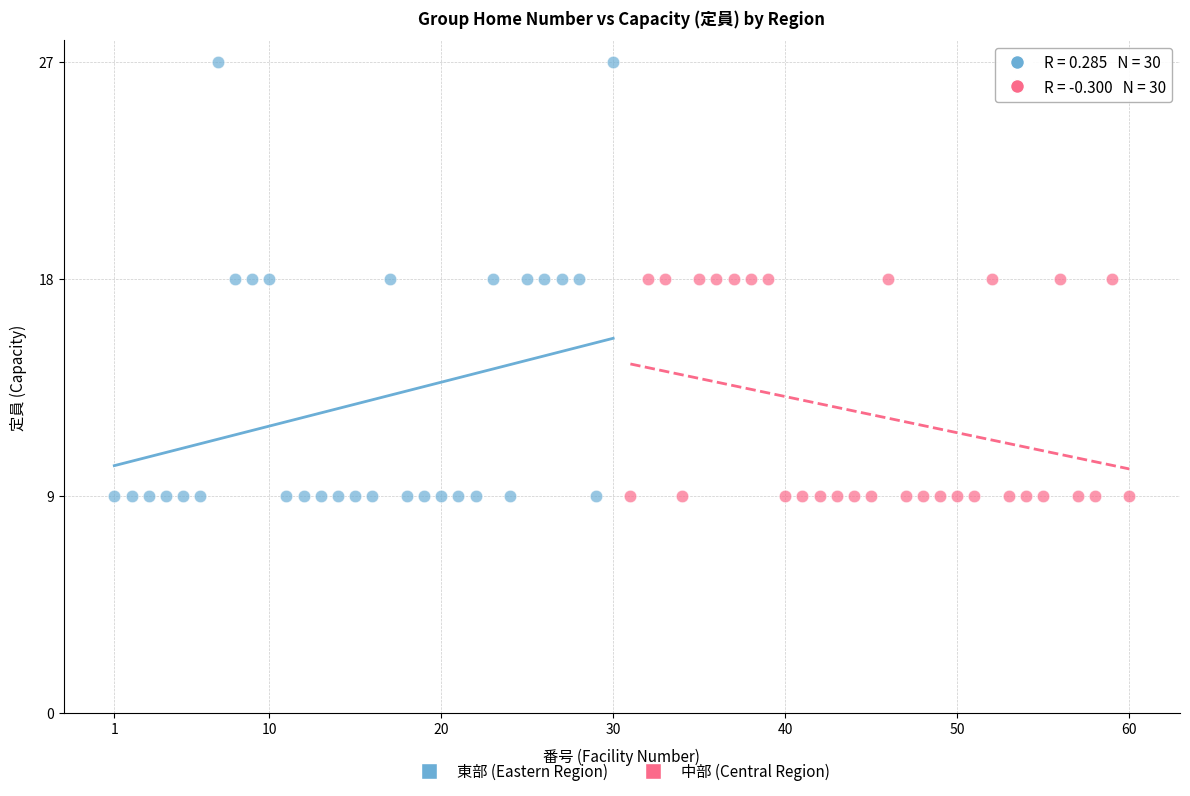

Which series reaches the maximum Y coordinate?

東部 (Eastern Region)